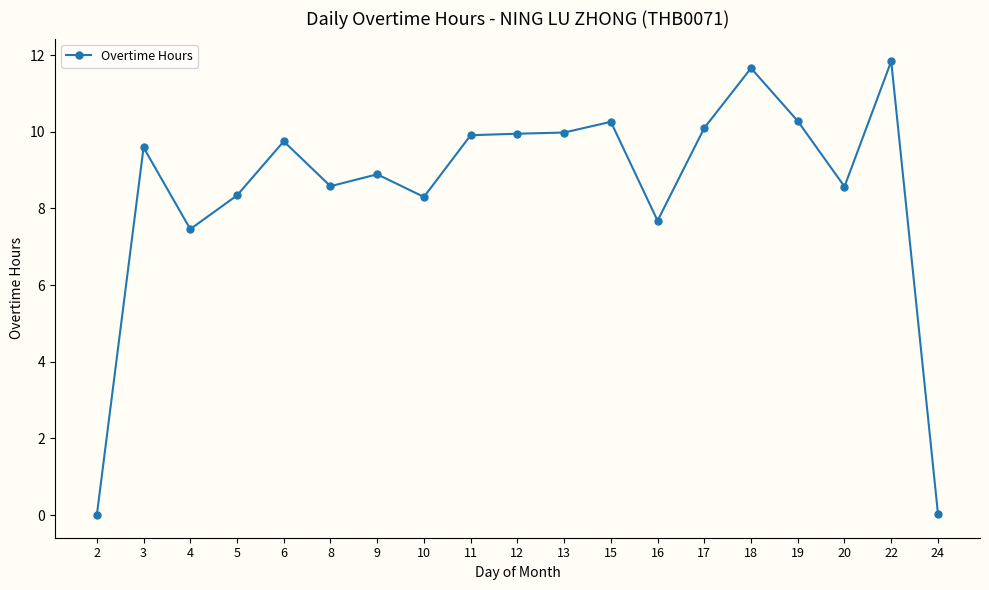

What is the maximum value shown in the chart?

11.8